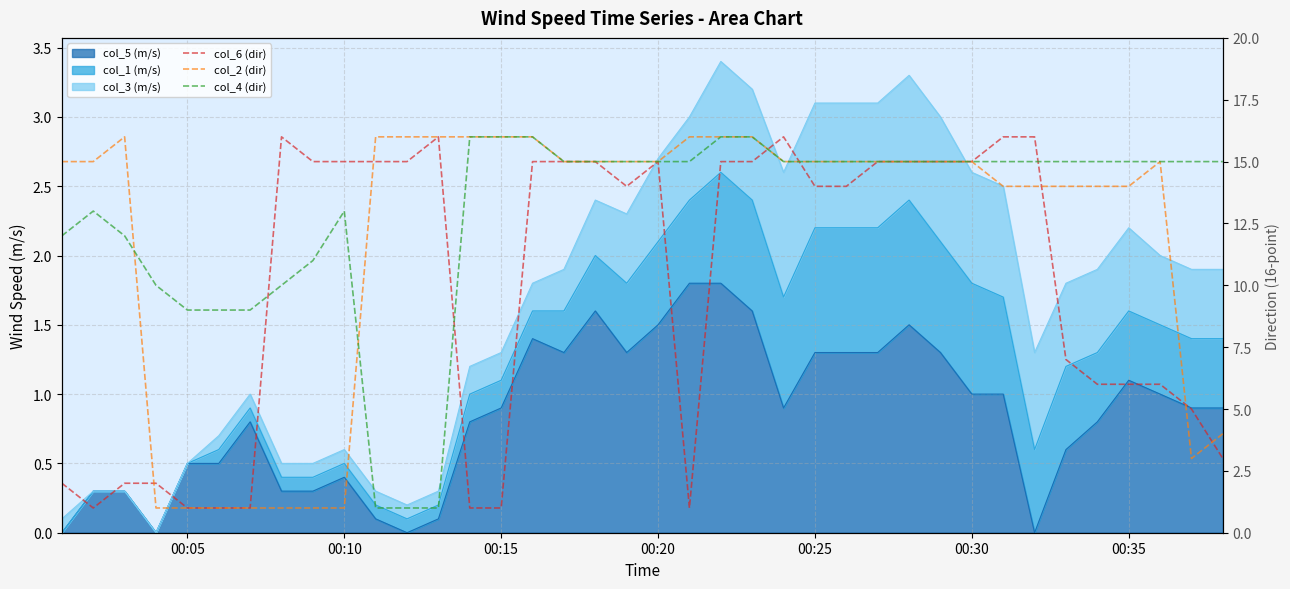

Rank the series by their maximum value, from lowest to highest.

col_6 (dir), col_2 (dir), col_4 (dir)